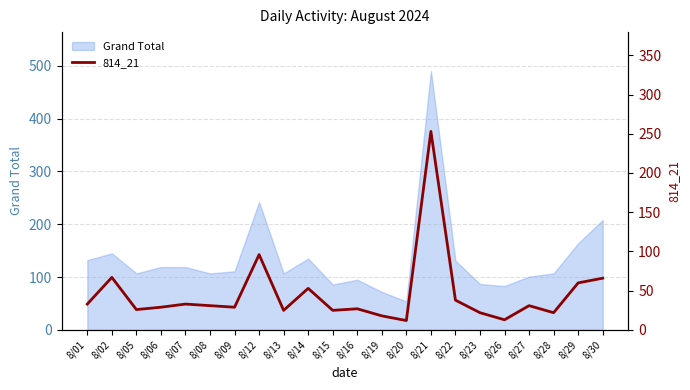

Approximately how many times larger is the value at 8/07 compared to 8/23?

1.5